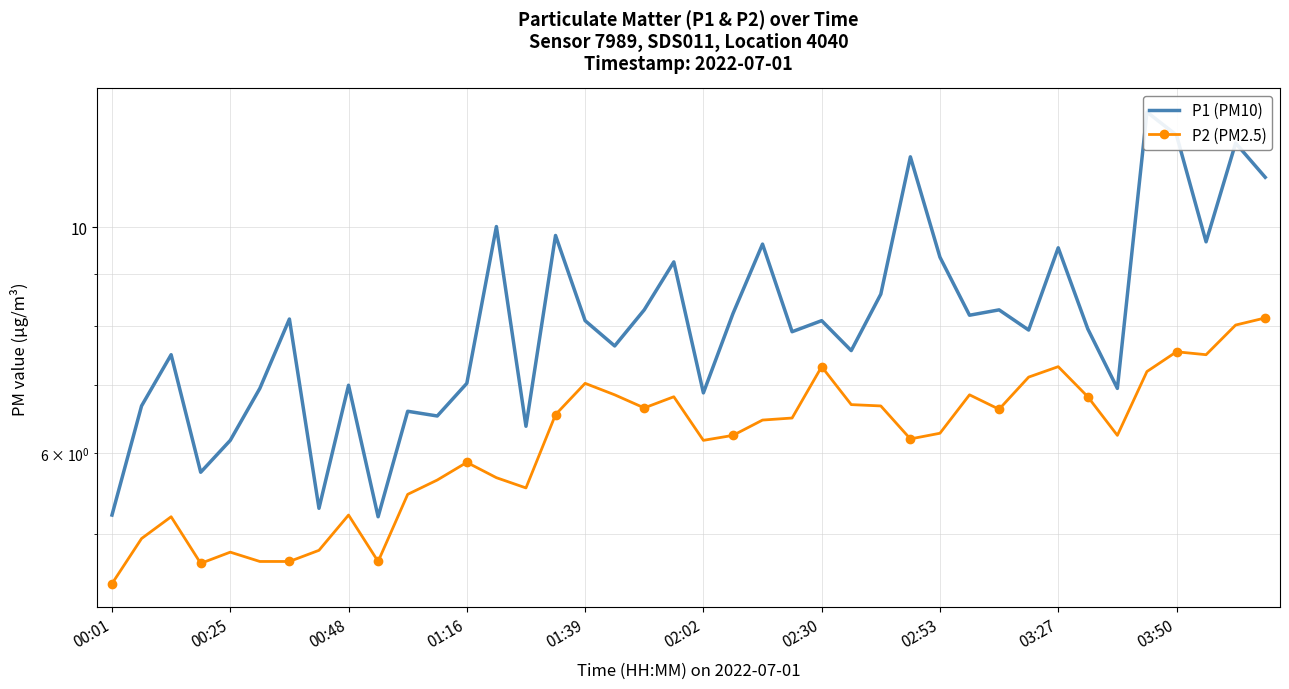

Which has a higher value, 15 or 10?

15